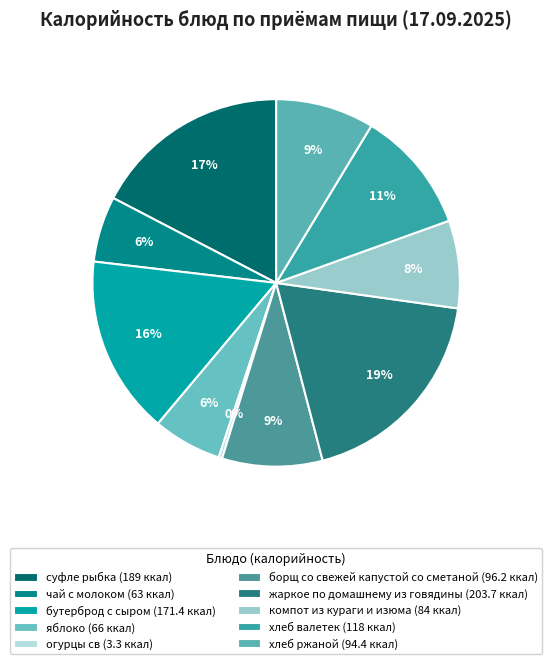

To the nearest percent, what is the difference between the хлеб ржаной and чай с молоком slice percentages?

3%